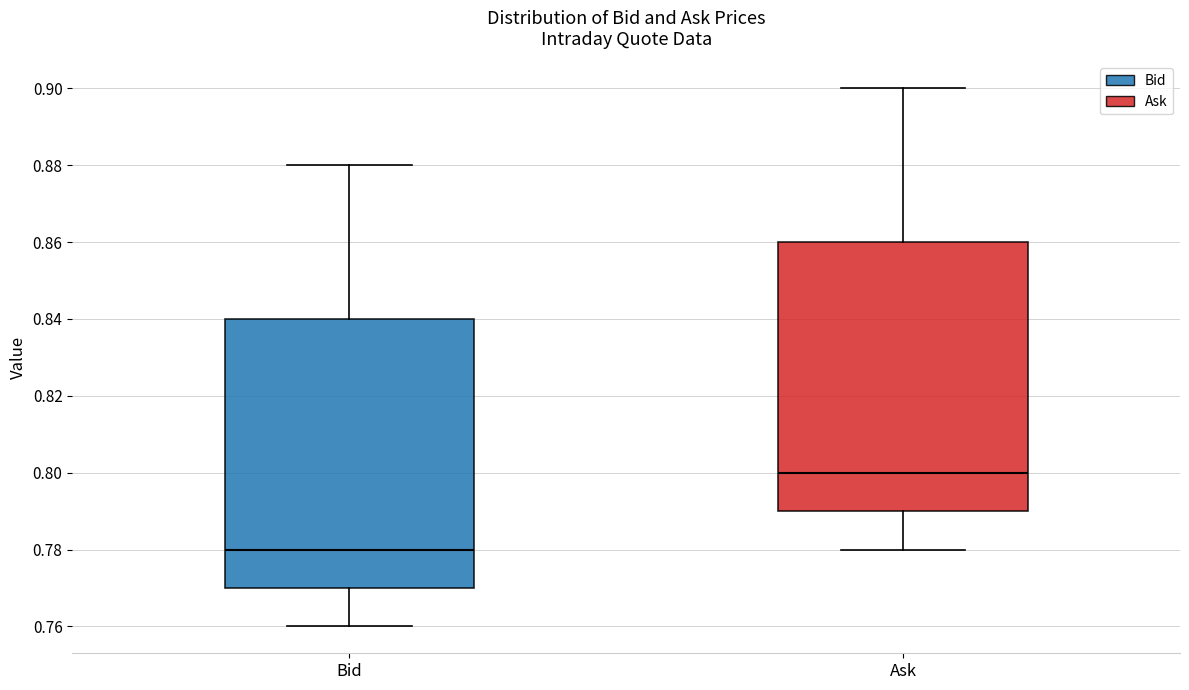

Reading left to right, transcribe this box plot: for each box, give where its median line is, the range the box spans, and where its two whiskers end, as read against the y-axis. The values are not printed on the chart, so give them approximately, as read against the axis.

Bid: median 0.78, box 0.77 to 0.84, whiskers 0.76 to 0.88
Ask: median 0.80, box 0.79 to 0.86, whiskers 0.78 to 0.90